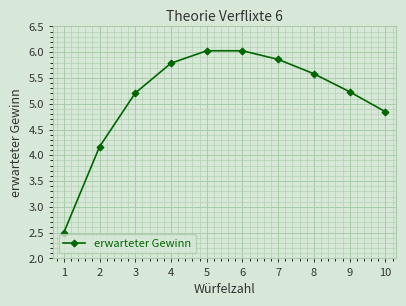

At which label does the data first exceed 5?

3